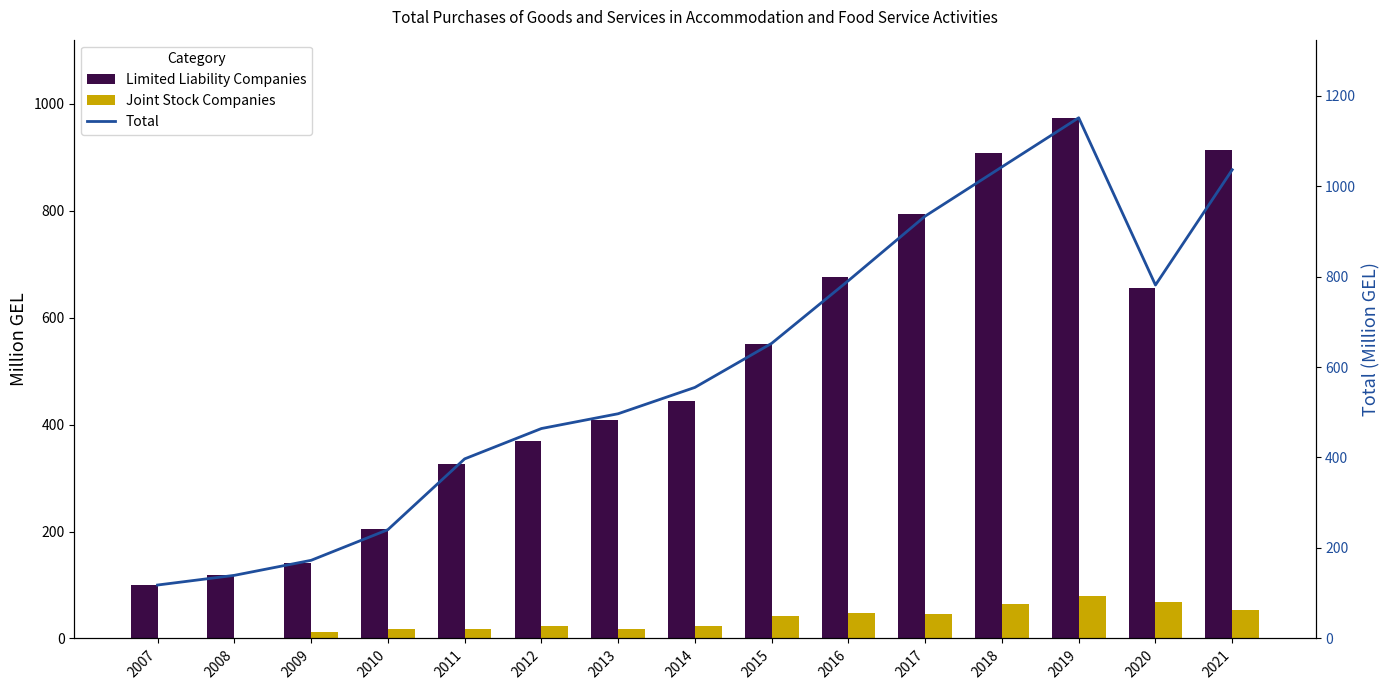

What is the minimum value shown in the chart?

1.2